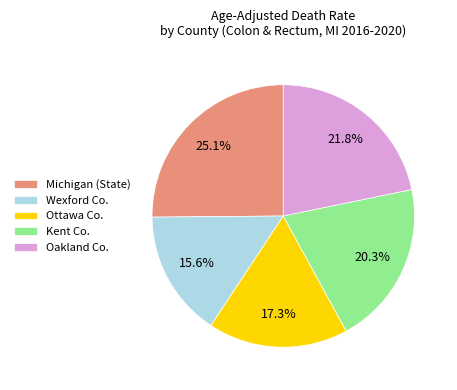

Which category has the smallest portion of the pie?

Wexford Co.